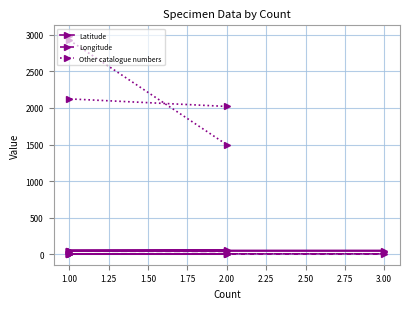

Is it true that Latitude equals 14.4 at 1.00?

False